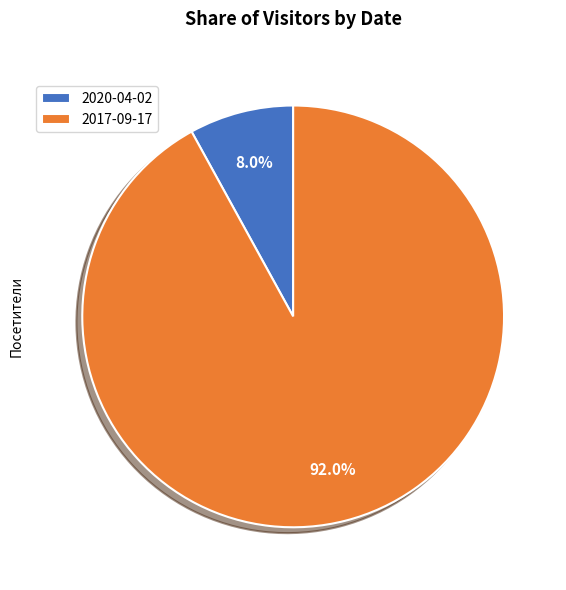

Approximately how many times larger is the value at 2017-09-17 compared to 2020-04-02?

11.5